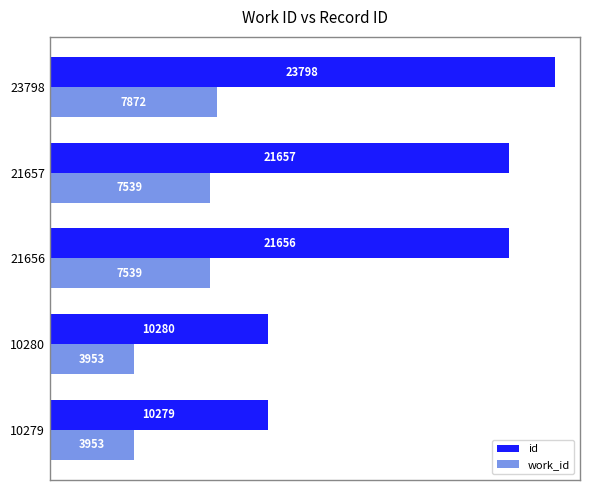

The value of id at 10279 is 10279. True or false?

True